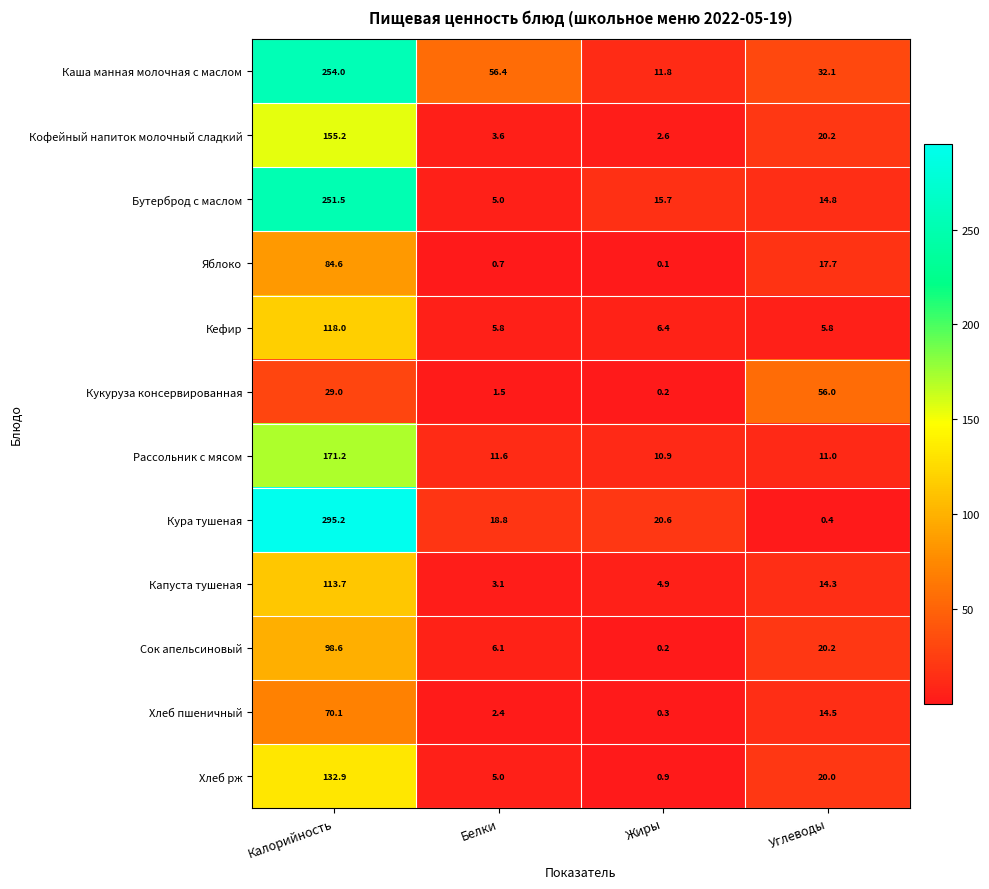

How many data points does each series have?

4